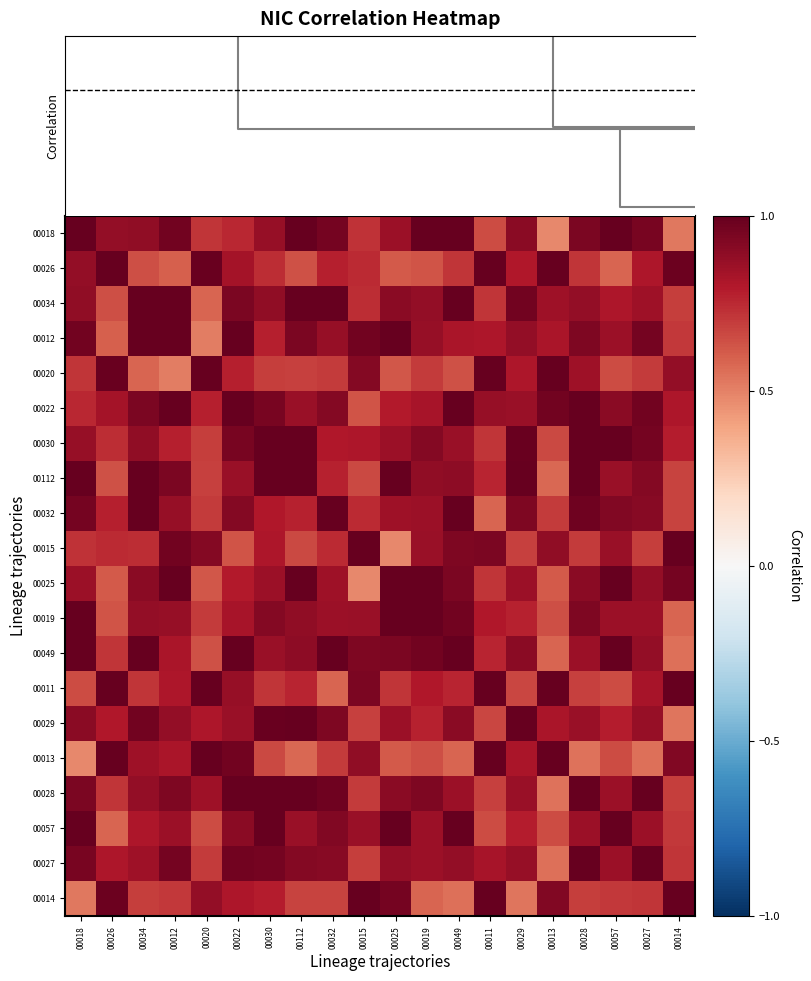

Rank the series at 00032 from highest to lowest value.

00034, 00032, 00049, 00028, 00018, 00029, 00057, 00022, 00027, 00012, 00019, 00025, 00030, 00026, 00112, 00015, 00020, 00013, 00014, 00011